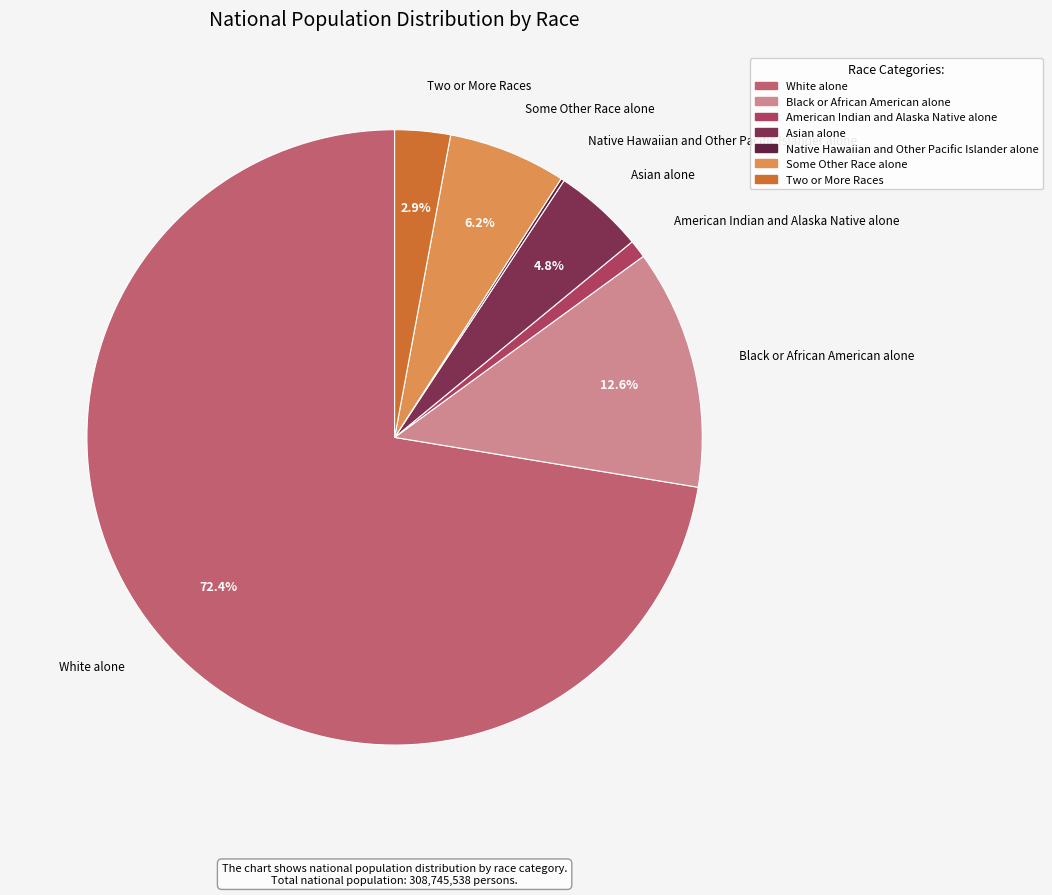

Which category has the biggest portion of the pie?

White alone